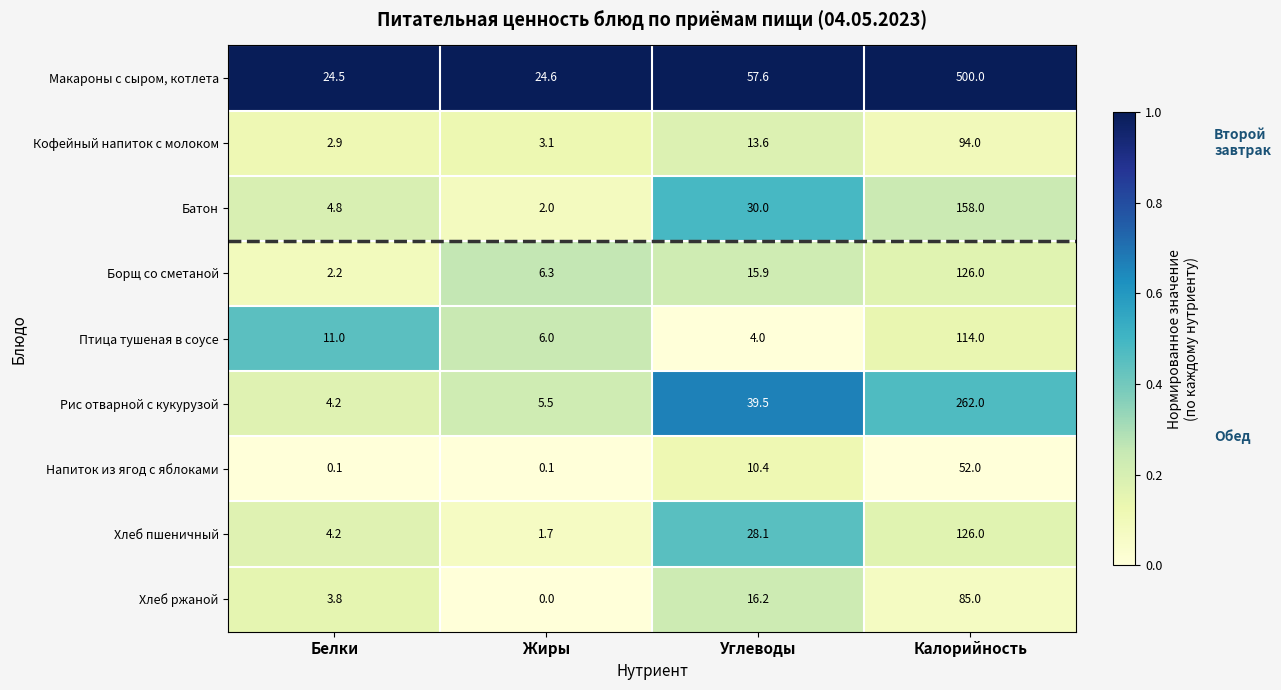

Is it true that Кофейный напиток с молоком equals 20.2 at Углеводы?

False